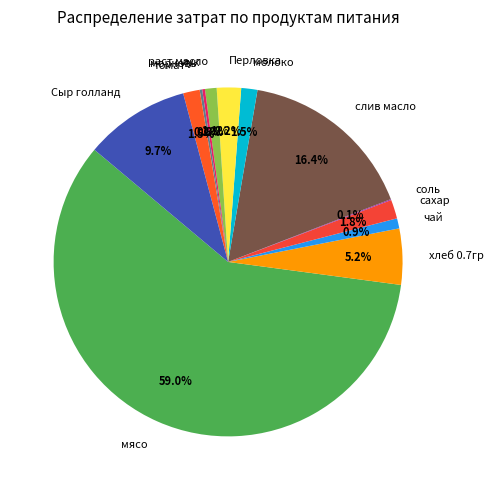

Between слив масло and хлеб 0.7гр, which is larger?

слив масло